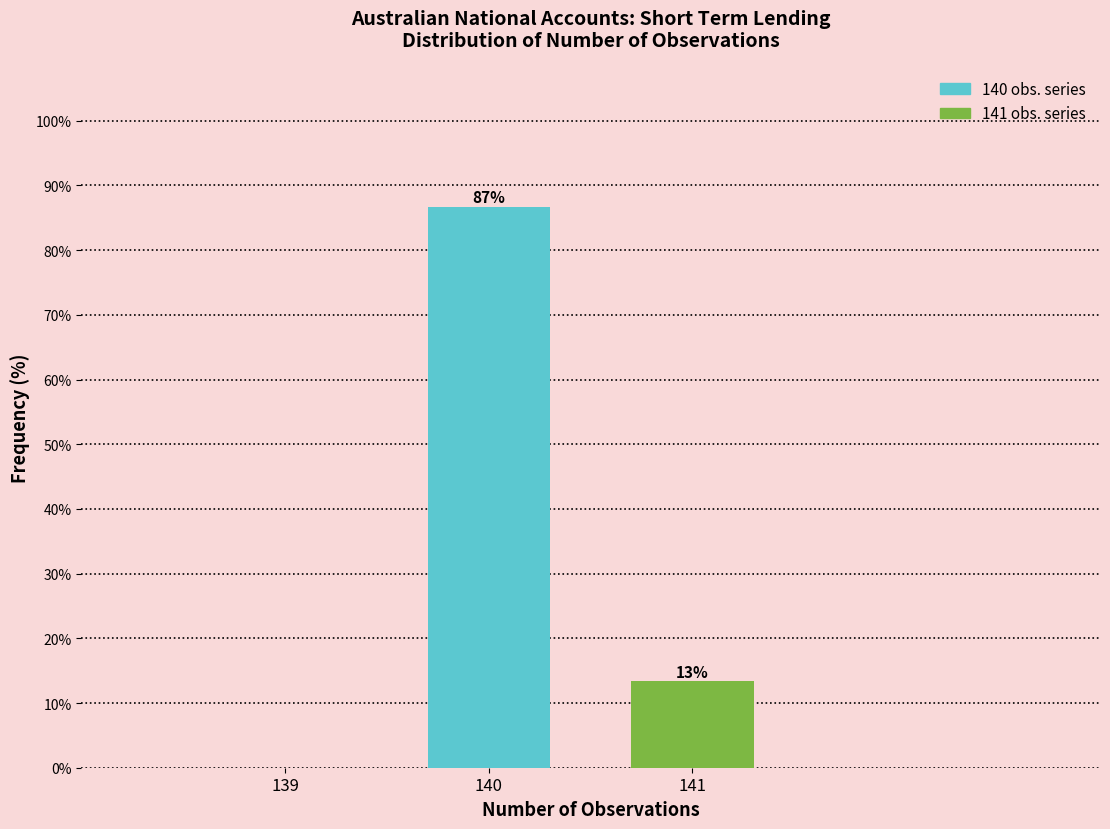

The value at 141 is 13.3. True or false?

True